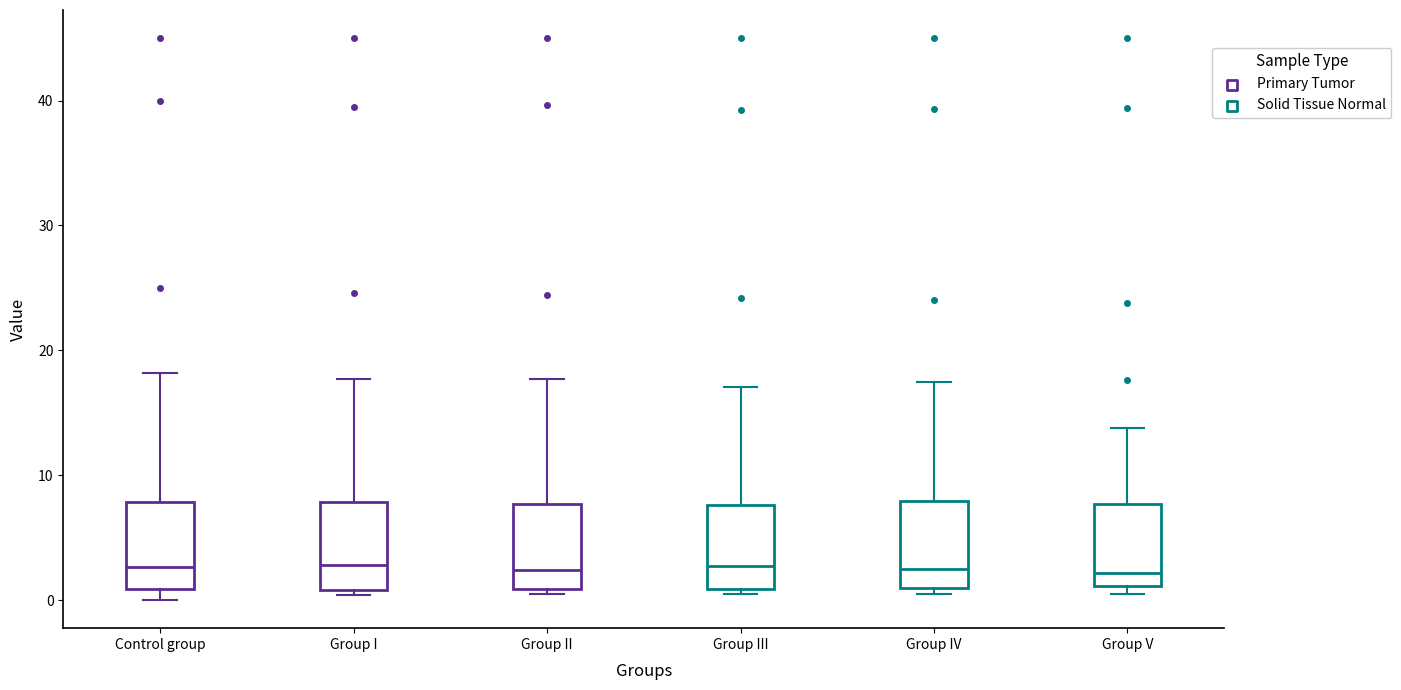

Reading left to right, transcribe this box plot: for each box, give where its median line is, the range the box spans, and where its two whiskers end, as read against the y-axis. The values are not printed on the chart, so give them approximately, as read against the axis.

Control group: median 3, box 1 to 8, whiskers 0 to 18
Group I: median 3, box 1 to 8, whiskers 0 to 18
Group II: median 2, box 1 to 8, whiskers 1 (just below the box's lower edge) to 18
Group III: median 3, box 1 to 8, whiskers 1 (just below the box's lower edge) to 17
Group IV: median 2, box 1 to 8, whiskers 1 (just below the box's lower edge) to 17
Group V: median 2, box 1 to 8, whiskers 1 (just below the box's lower edge) to 14